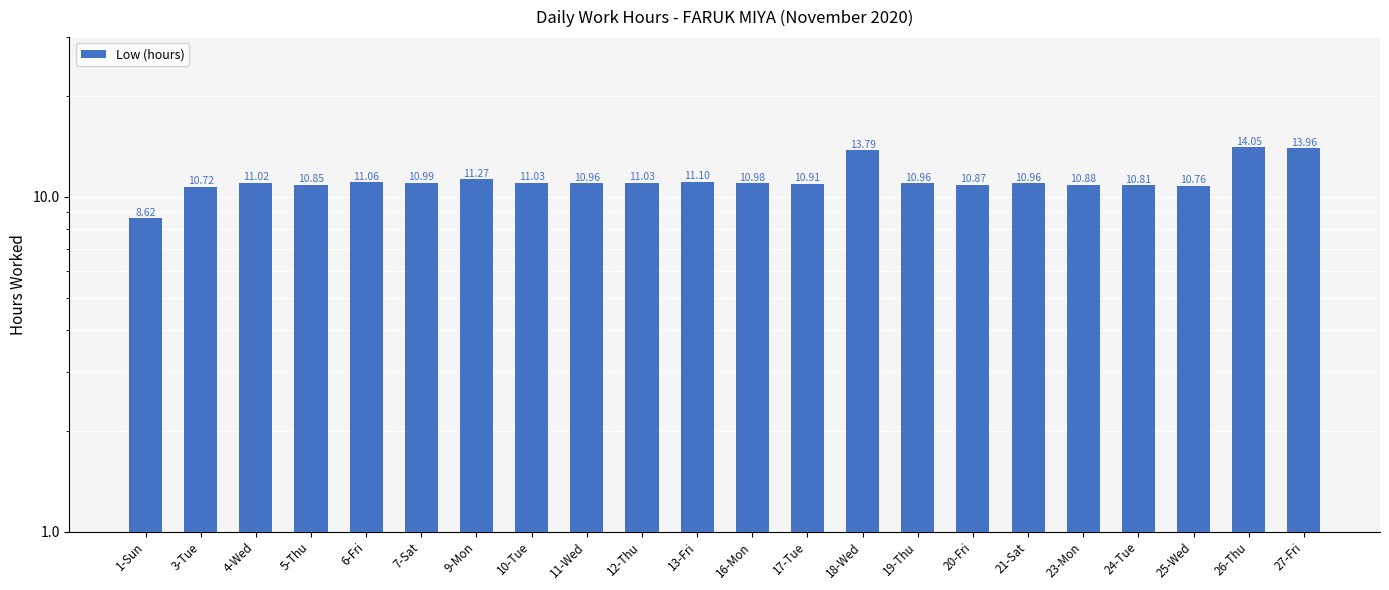

What is the difference between the values at 11-Wed and 18-Wed?

2.8